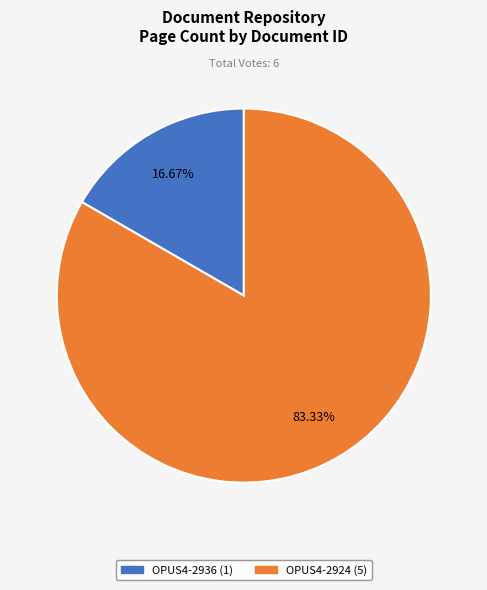

Between OPUS4-2924 and OPUS4-2936, which is larger?

OPUS4-2924